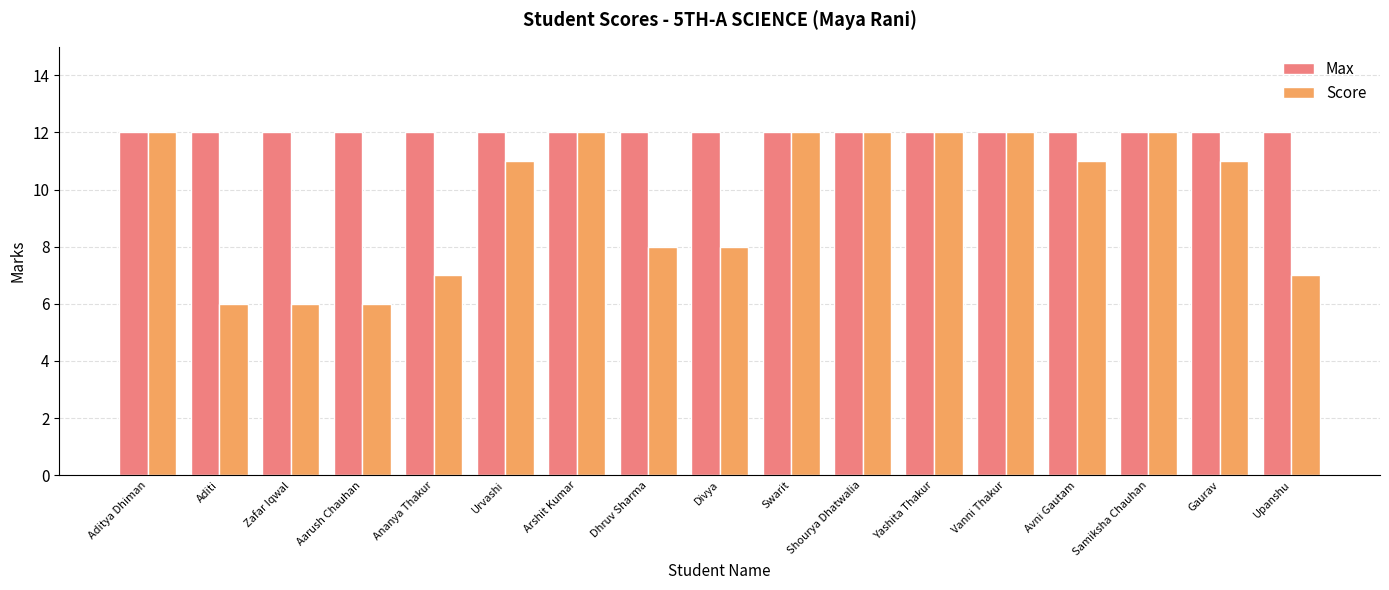

Reading left to right, list all the values displayed in this chart.

Max: 12	12	12	12	12	12	12	12	12	12	12	12	12	12	12	12	12
Score: 12	6	6	6	7	11	12	8	8	12	12	12	12	11	12	11	7